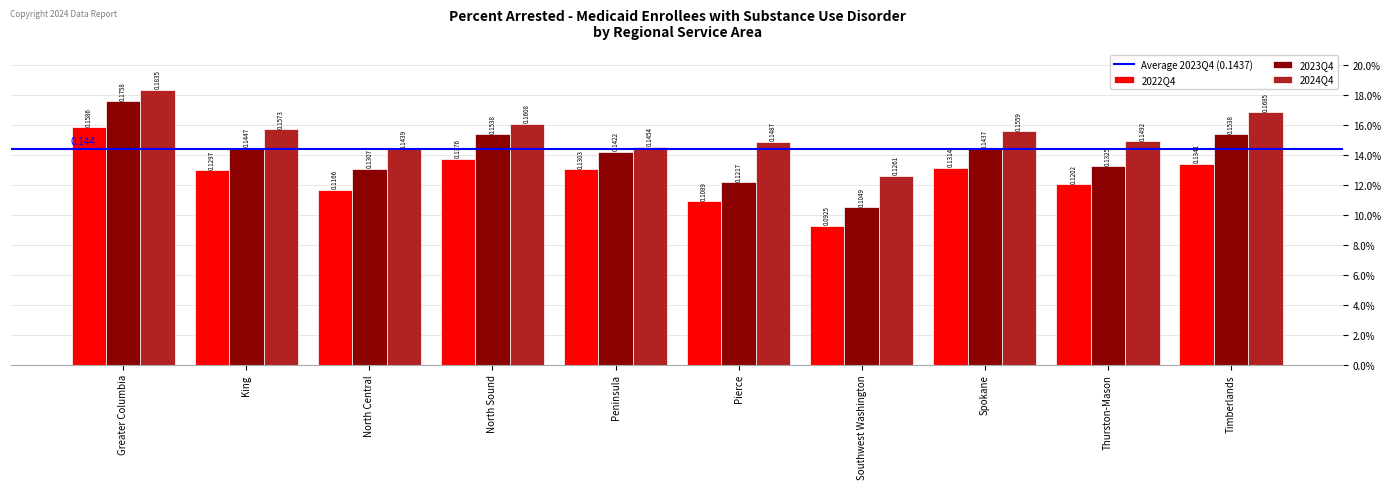

Does the chart contain any negative values?

No